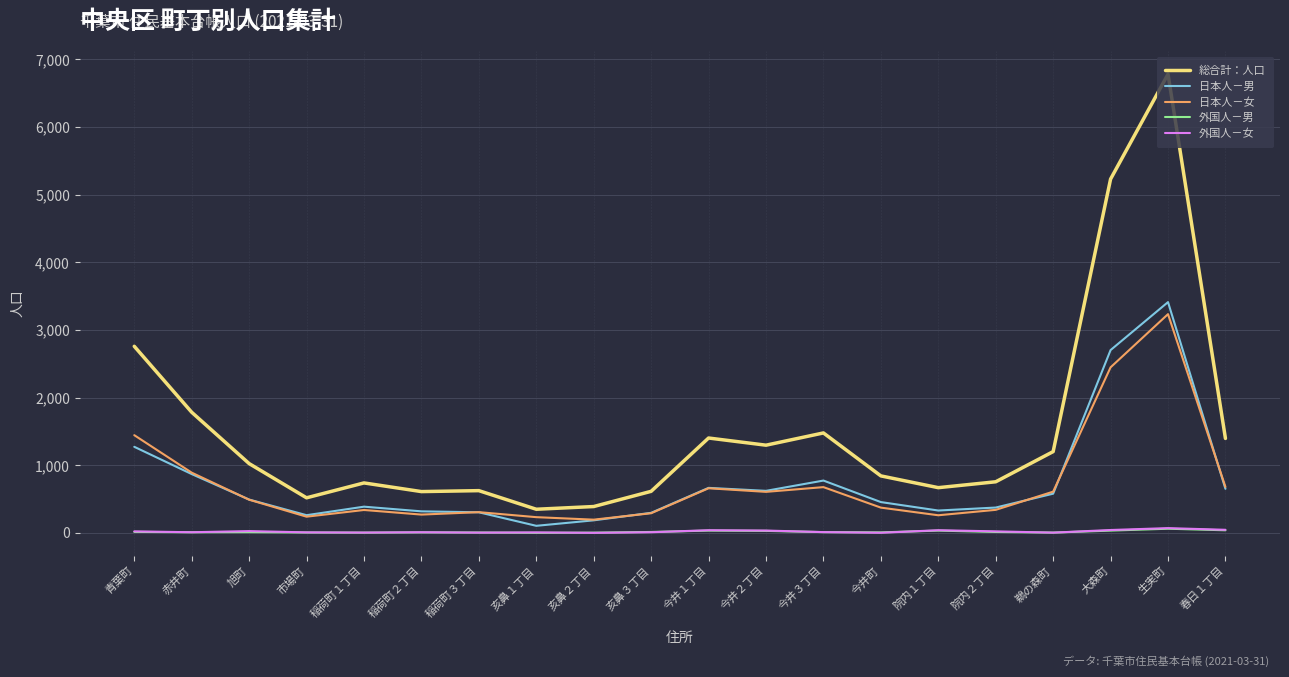

True or false: 外国人－男 and 総合計：人口 intersect in this chart.

False